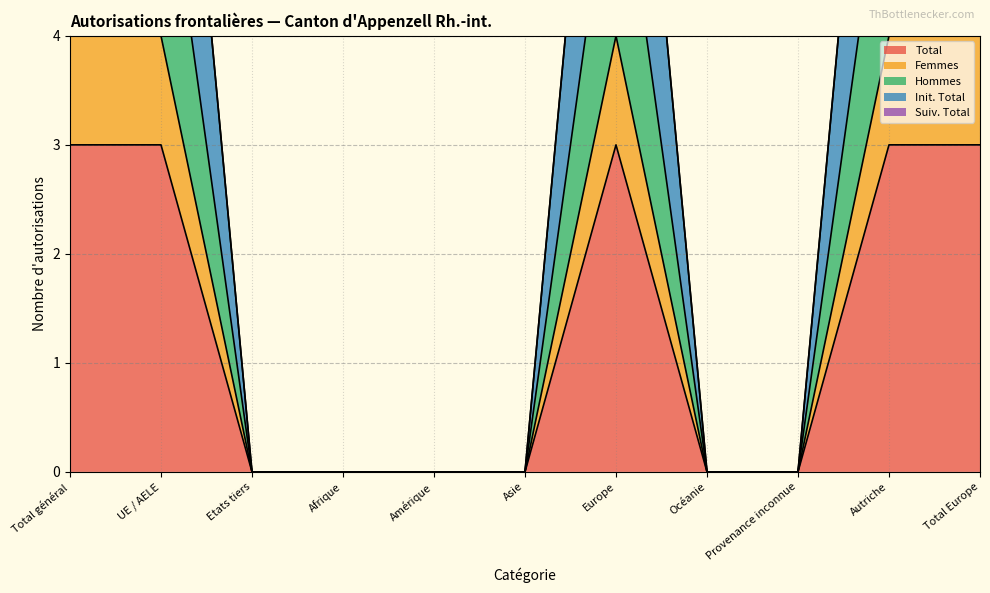

True or false: Femmes has a value of 2 at Total général.

False